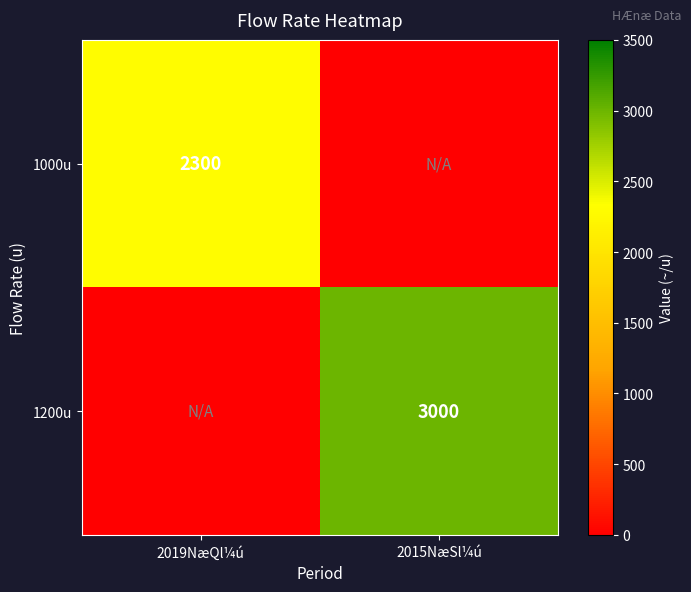

The value of 1000u at 2019NæQl¼ú is 2300. True or false?

True